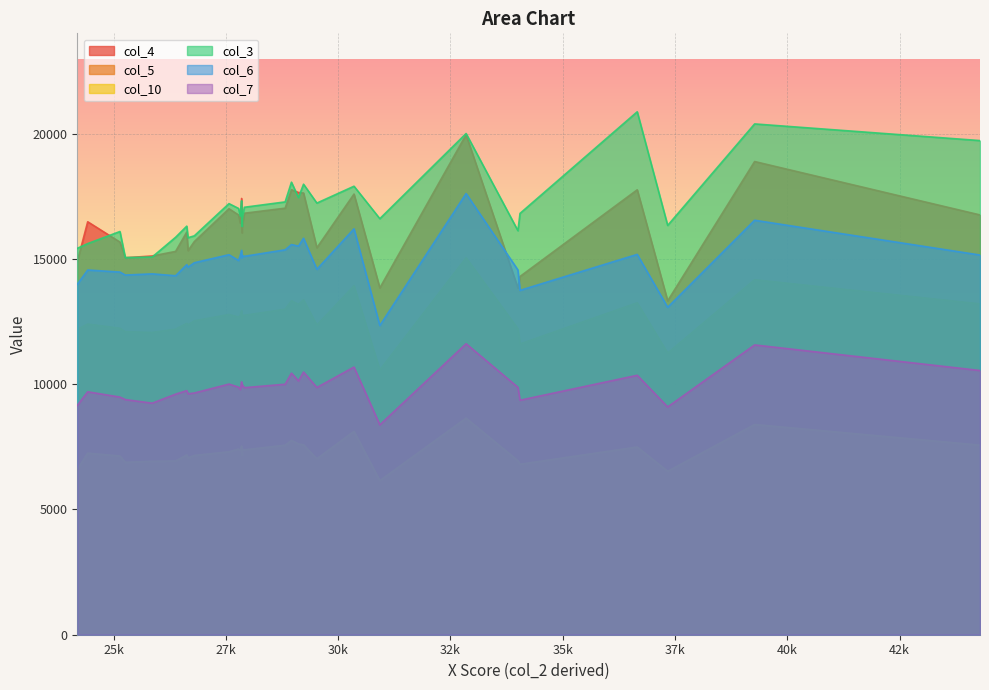

True or false: col_10 has more than 1 interior local peaks.

True